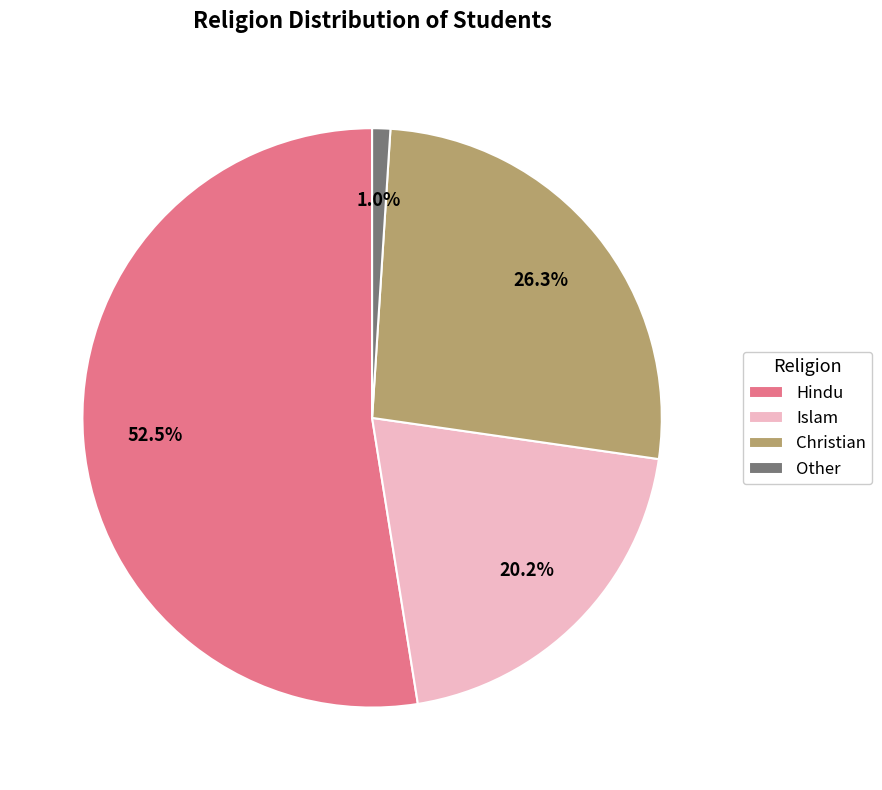

Which category has the smallest portion of the pie?

Other